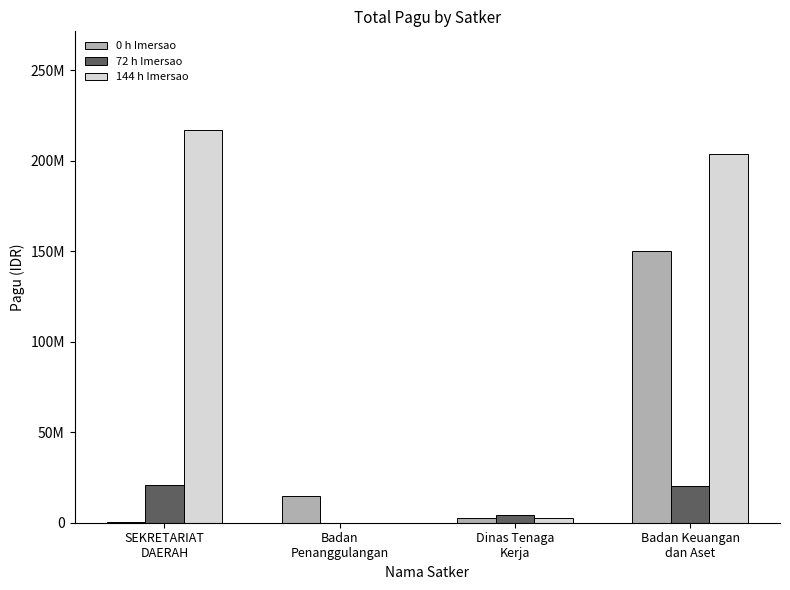

List the series in order of their peak value, highest first.

144 h Imersao, 0 h Imersao, 72 h Imersao